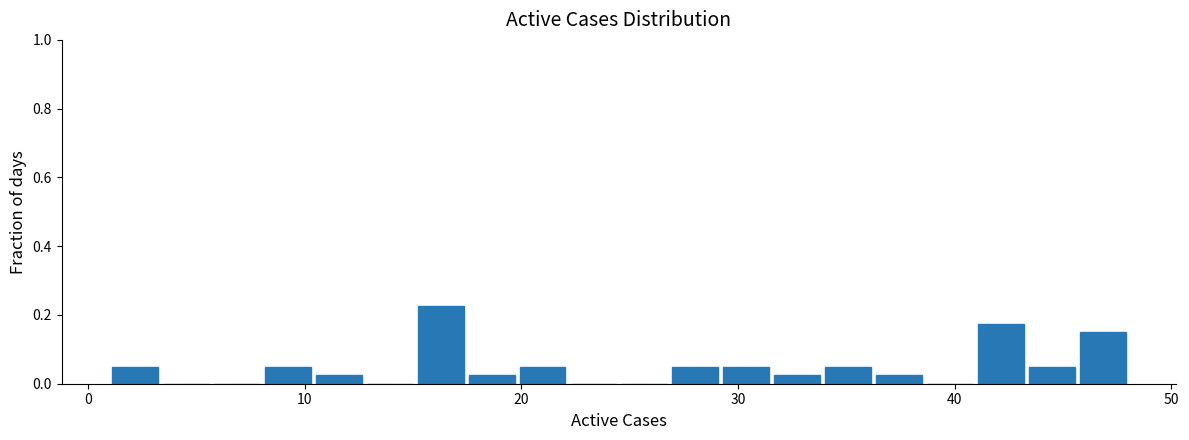

Around what value on the x-axis is the tallest bar? Give the approximate position of its centre, as read against the axis.

16